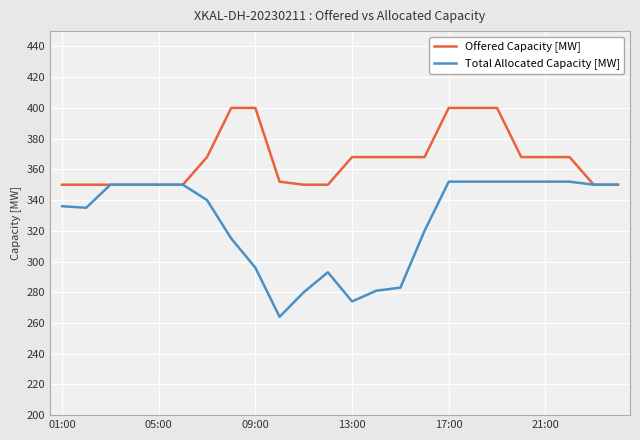

Rank the series by their average value, from lowest to highest.

Total Allocated Capacity [MW], Offered Capacity [MW]